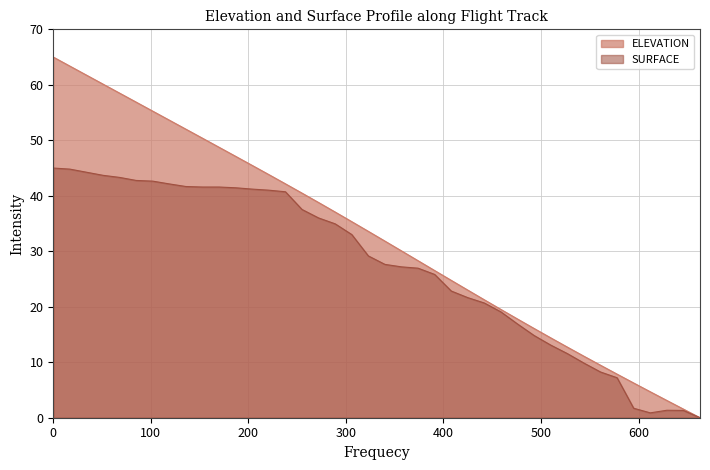

At how many categories does at least one series exceed 20?

27